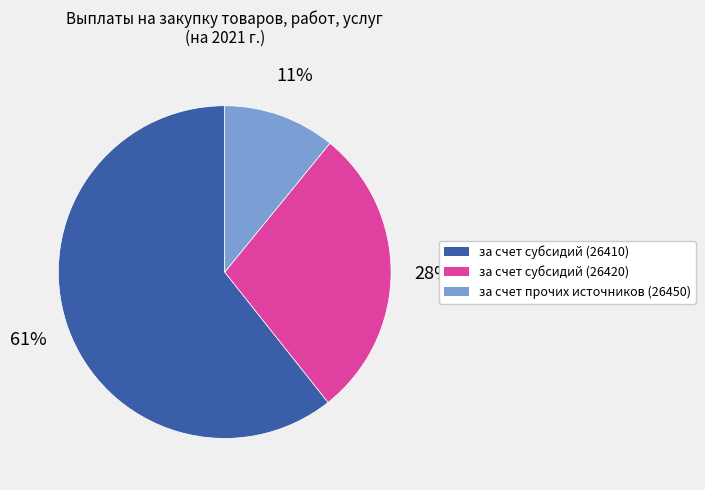

How many segments does this pie chart have?

3